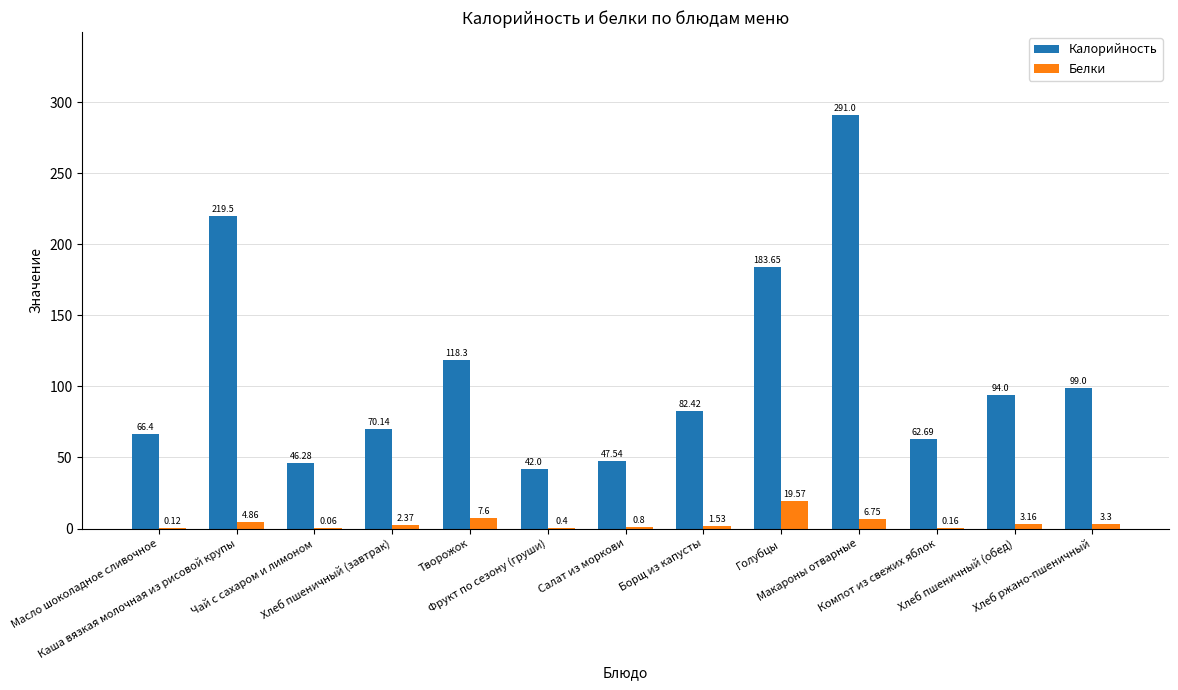

How many groups of bars are there?

13